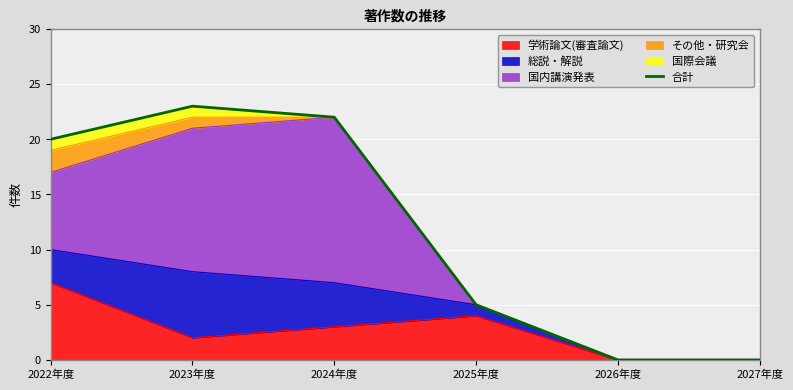

What is the sum of all values?

70